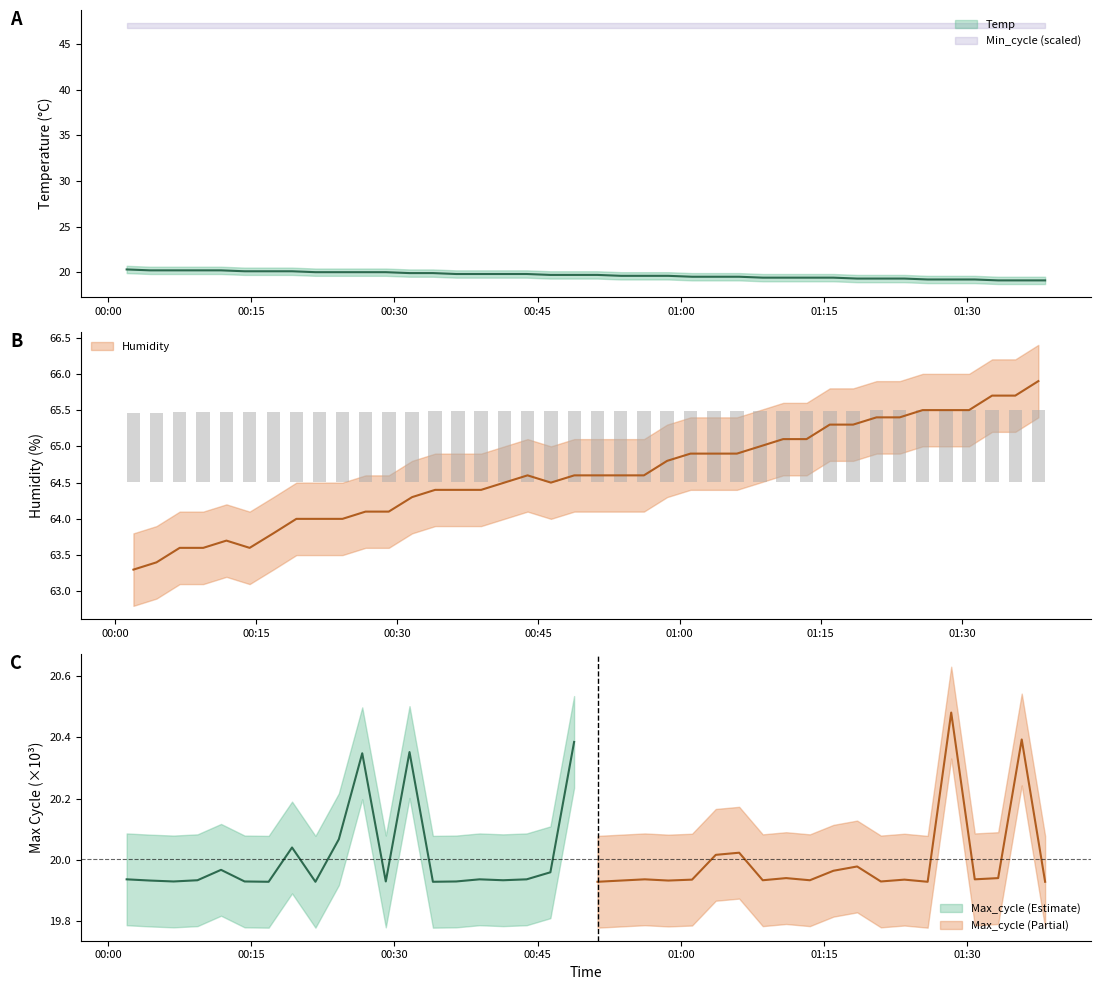

List the series in order of their peak value, lowest first.

Temp, Humidity